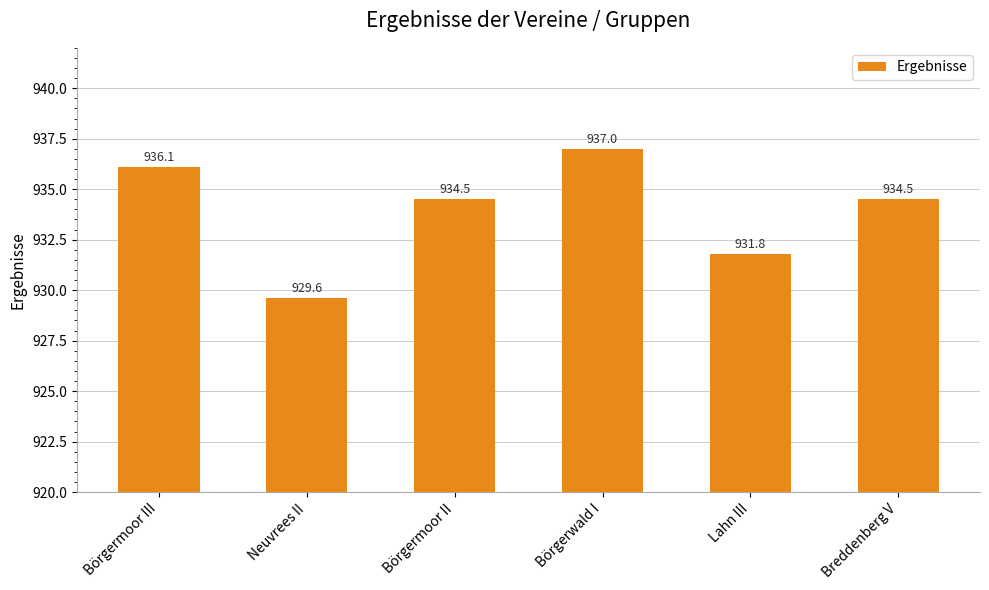

What is the change in value from Börgermoor III to Börgermoor II?

-1.6